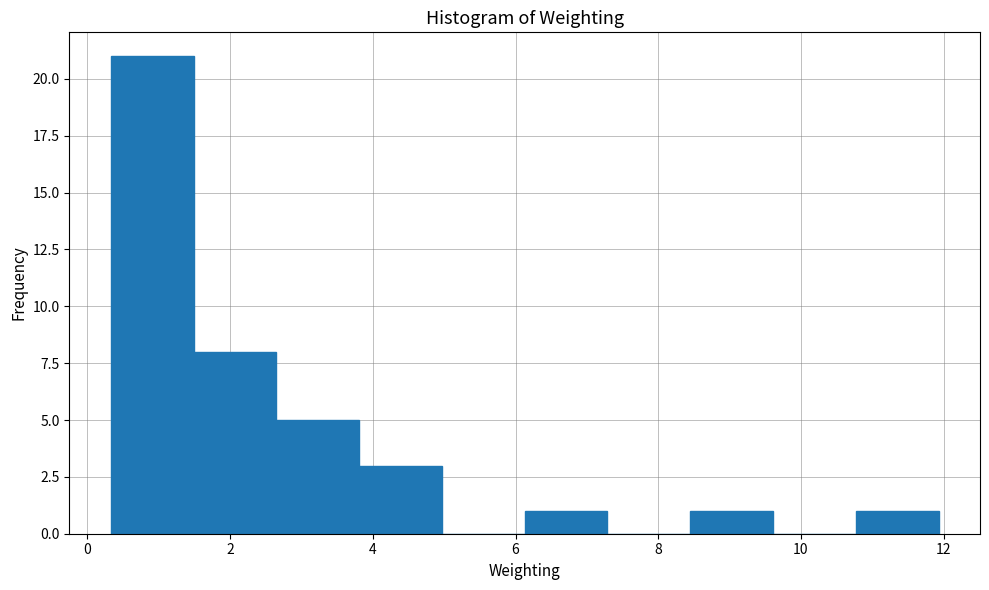

Reading left to right, transcribe this chart: for each bar, give the range it covers on the x-axis and its height. Neither the bar edges nor the heights are printed on the chart, so give them approximately, as read against the axes.

0.4 to 1.4: 21
1.4 to 2.6: 8
2.6 to 3.8: 5
3.8 to 5.0: 3
5.0 to 6.2: 0
6.2 to 7.2: 1
7.2 to 8.4: 0
8.4 to 9.6: 1
9.6 to 10.8: 0
10.8 to 12.0: 1